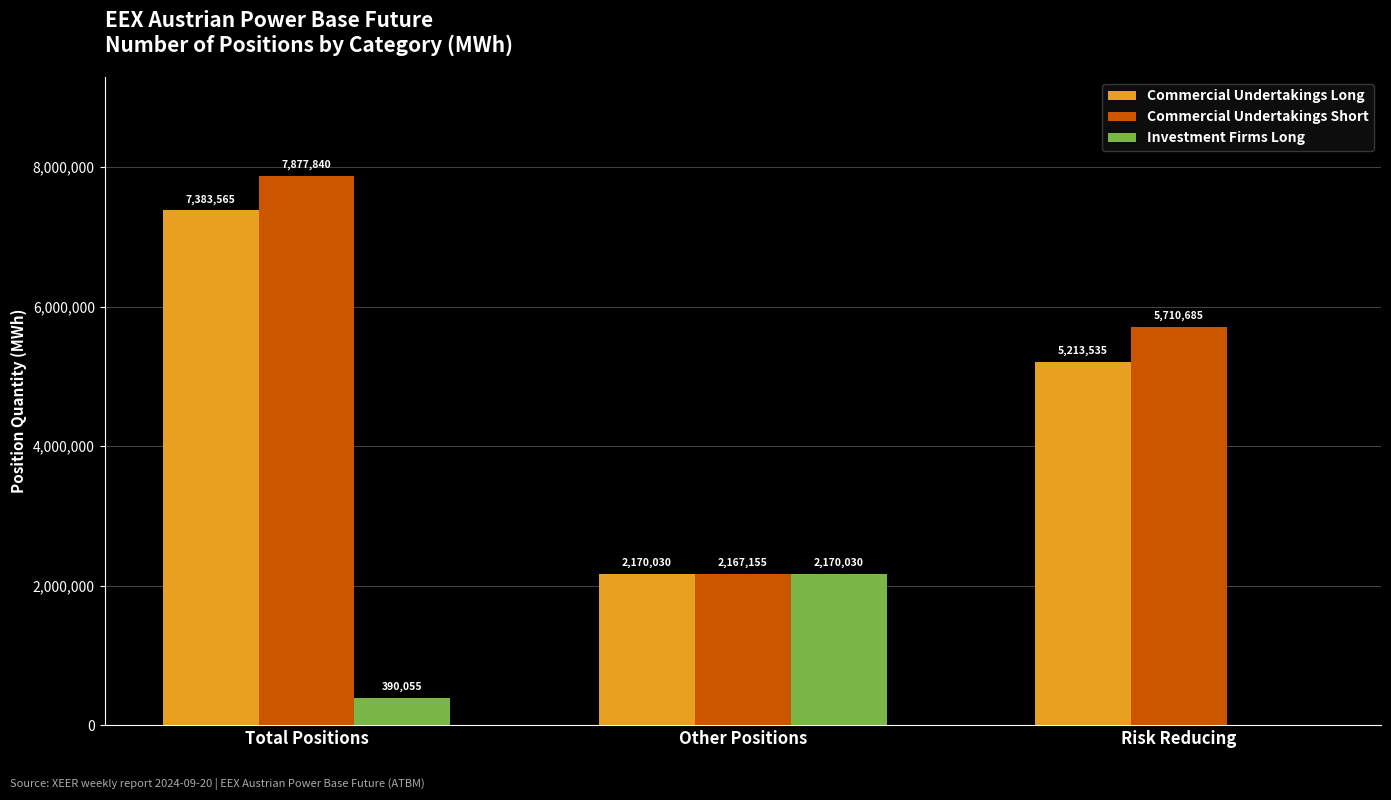

Where is Investment Firms Long nearest to the value 1085015?

Total Positions